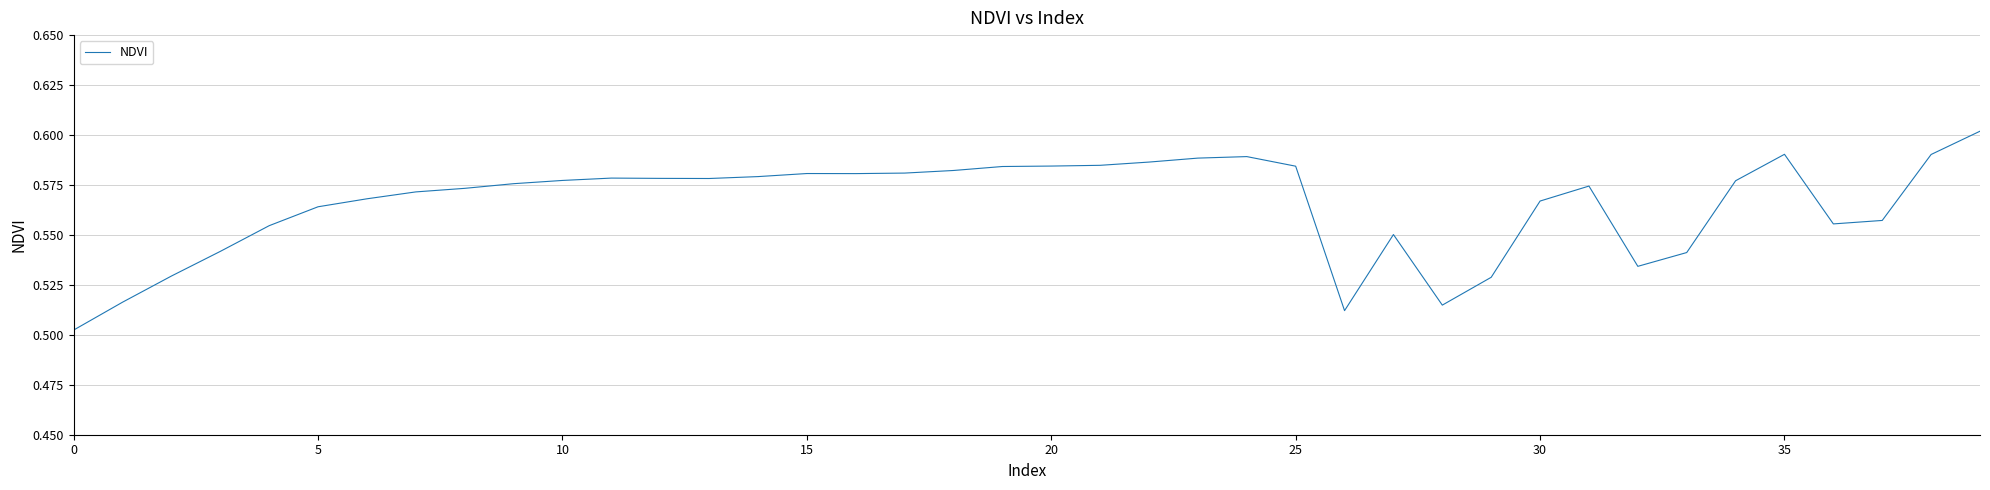

The chart shows a value of 0.3 at 30. True or false?

False